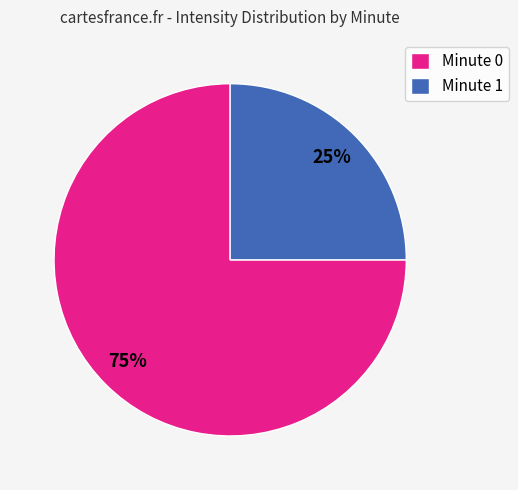

Is it true that Minute 0 is 75% of the pie?

True